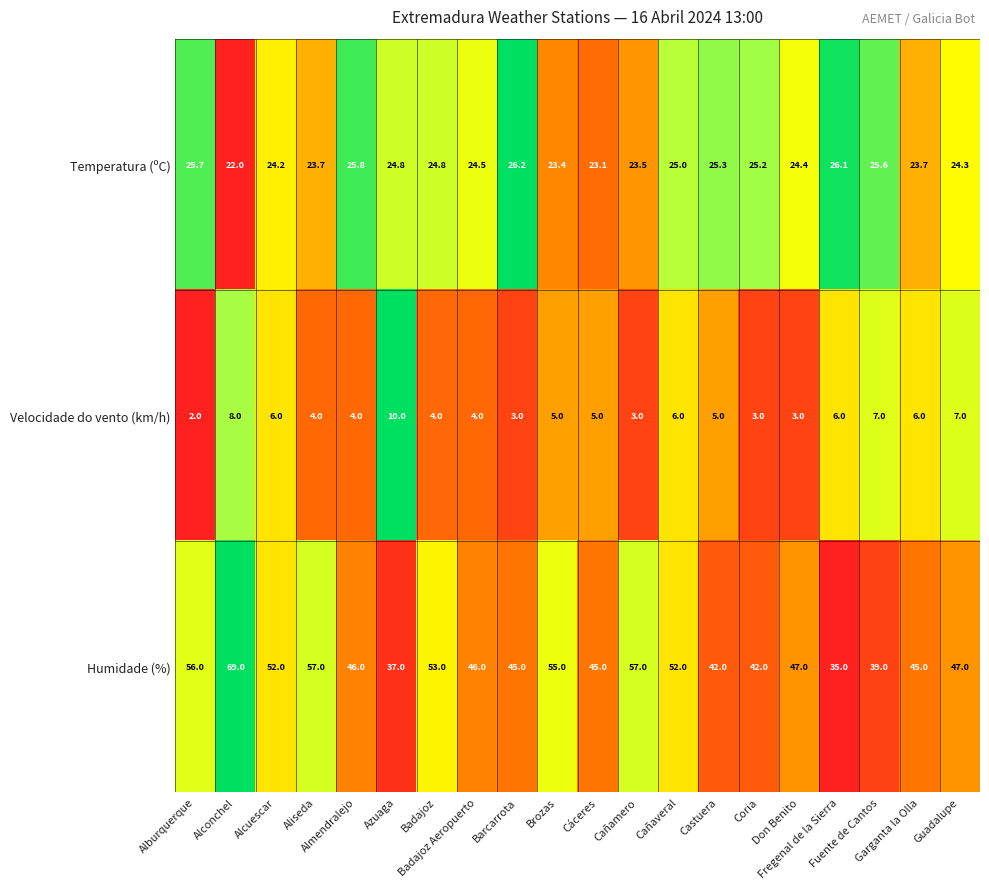

What is the minimum value shown in the chart?

2.0